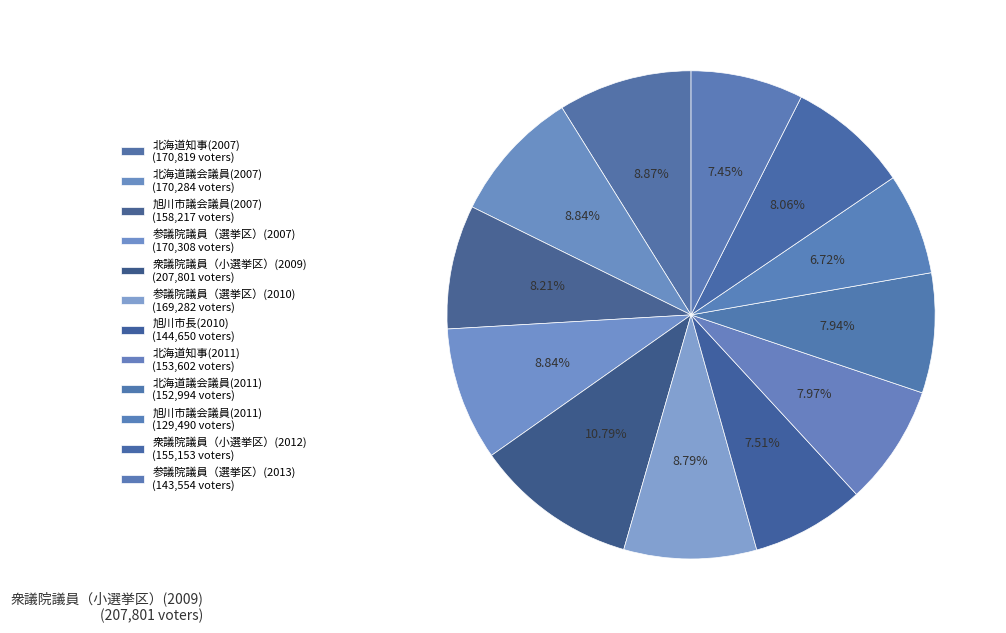

How many slices are in this pie chart?

12